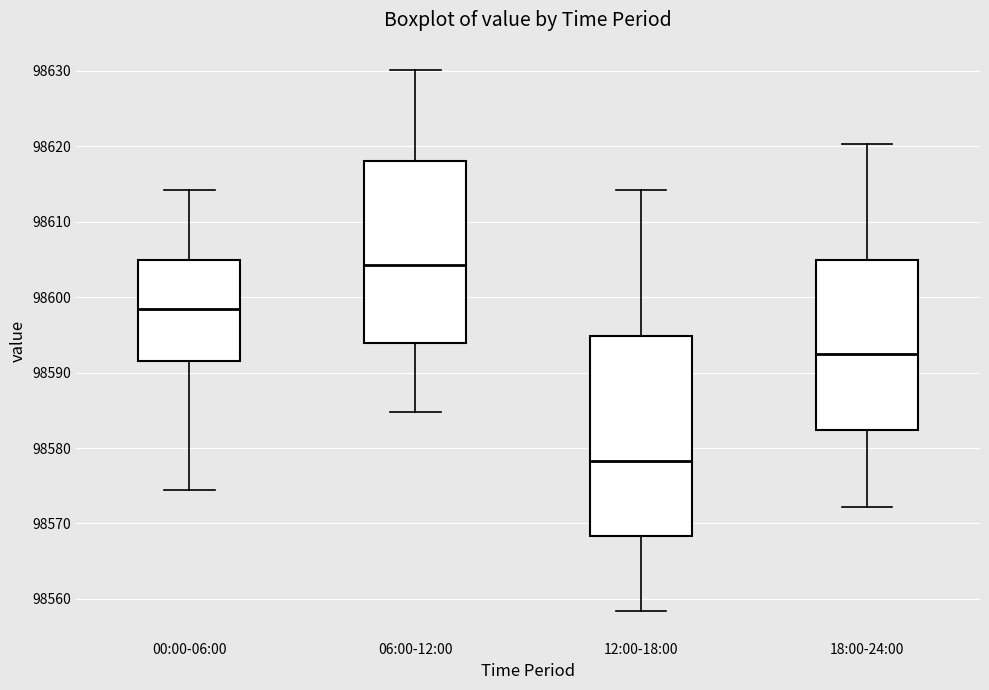

Which box is the tallest, from its lower edge to its upper edge?

12:00-18:00